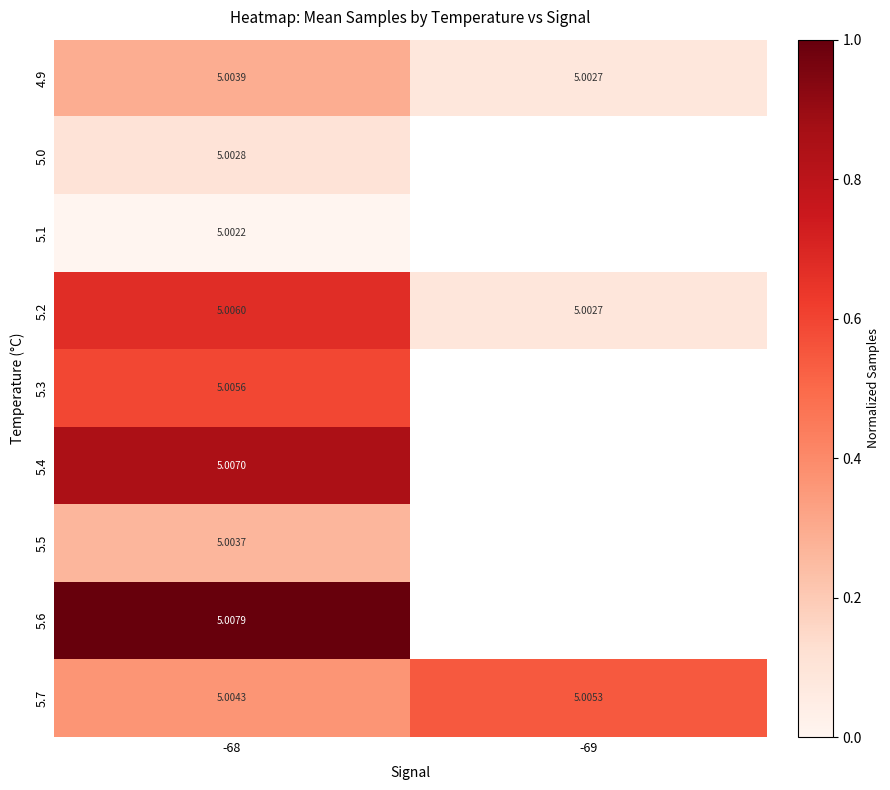

Is the value of 5.7 at -69 greater than the value of 4.9 at -69?

Yes